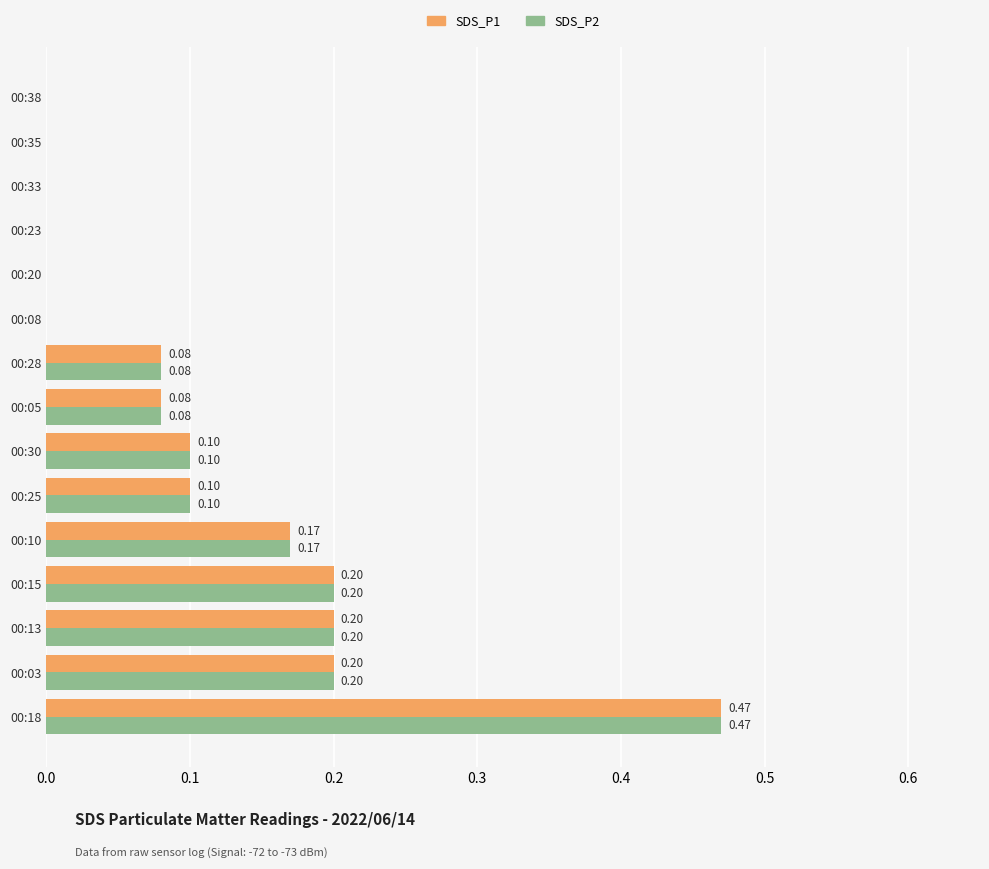

Is the value of SDS_P1 at 00:38 greater than the value of SDS_P2 at 00:03?

No